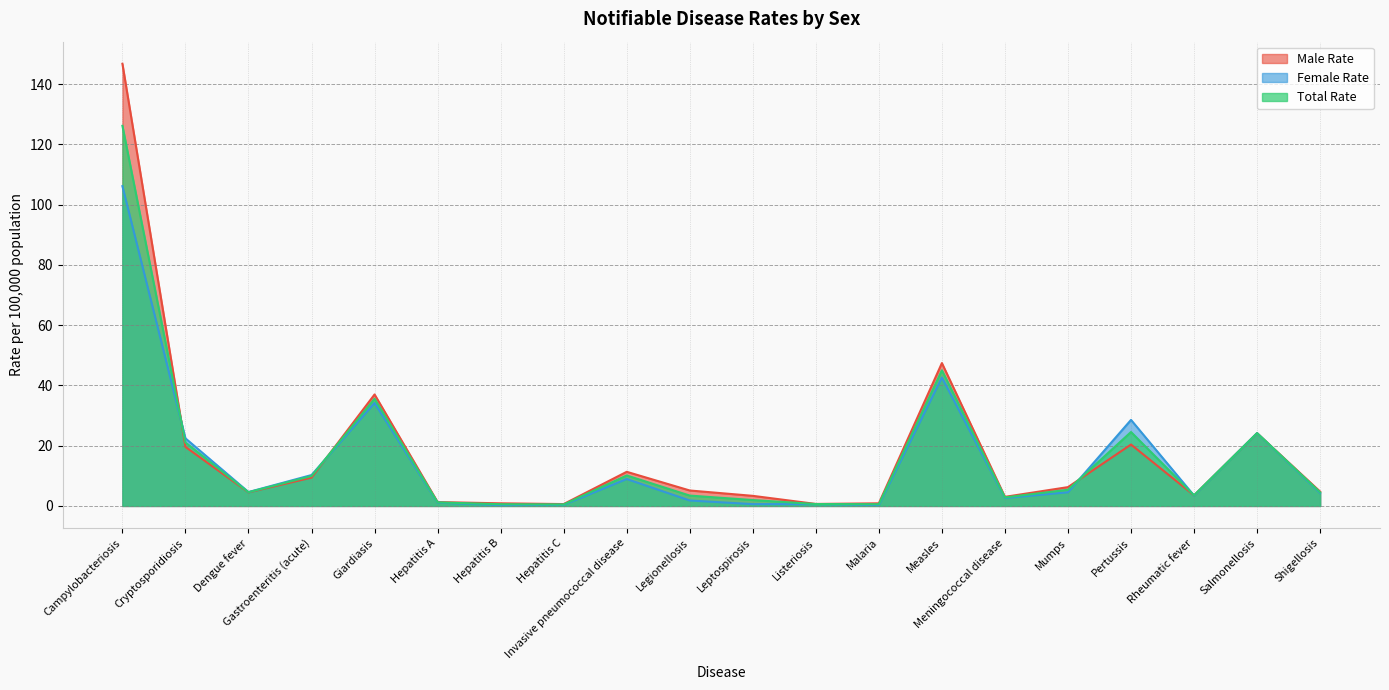

Where do Female Rate and Male Rate first cross each other?

Campylobacteriosis and Cryptosporidiosis